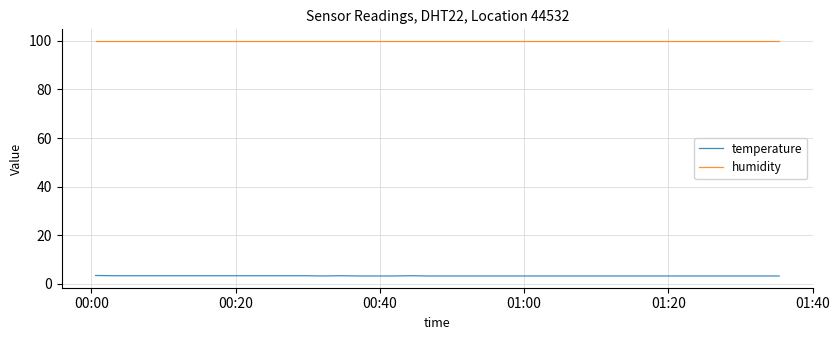

Which series has the largest total across all categories?

humidity